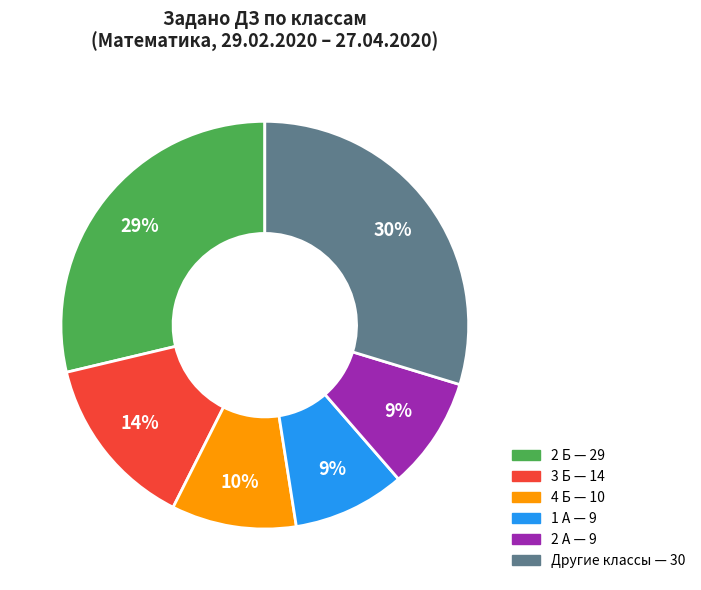

To the nearest percent, what is the average slice percentage?

17%